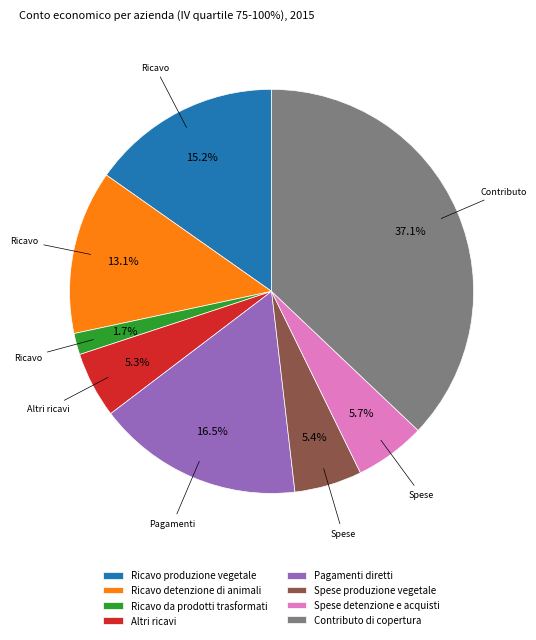

What is the total percentage of Ricavo produzione vegetale and Spese produzione vegetale?

20.6%